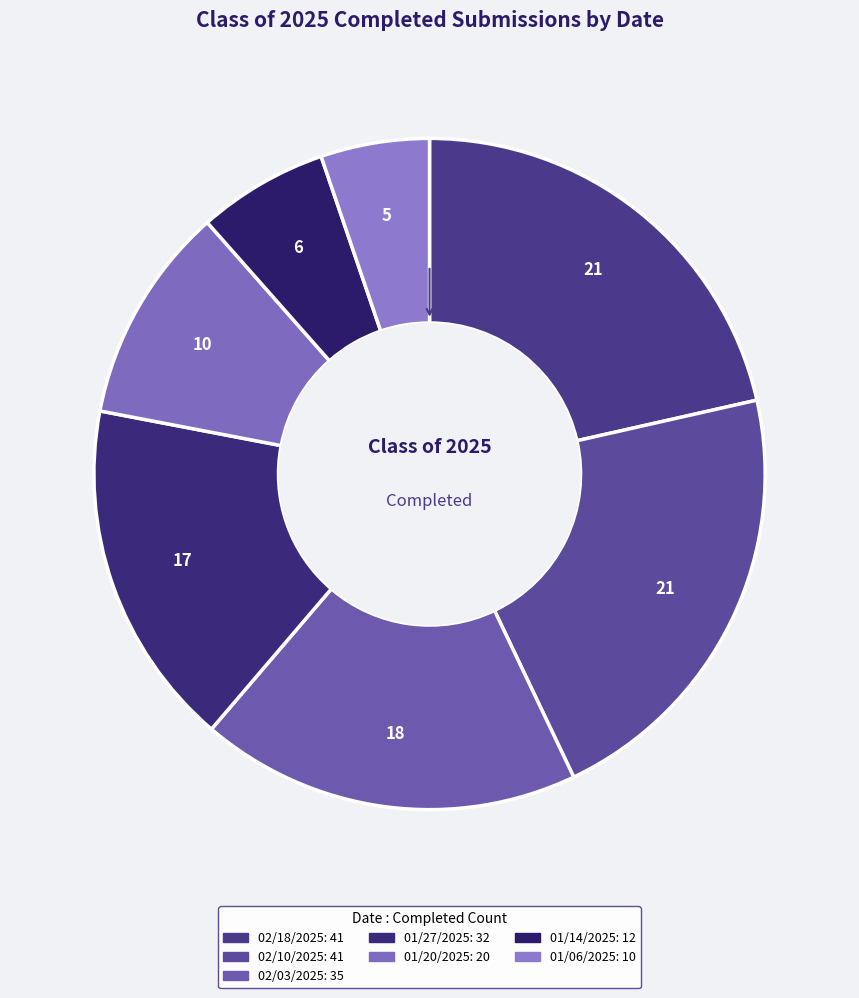

True or false: 01/20/2025 accounts for 18% of the total.

False